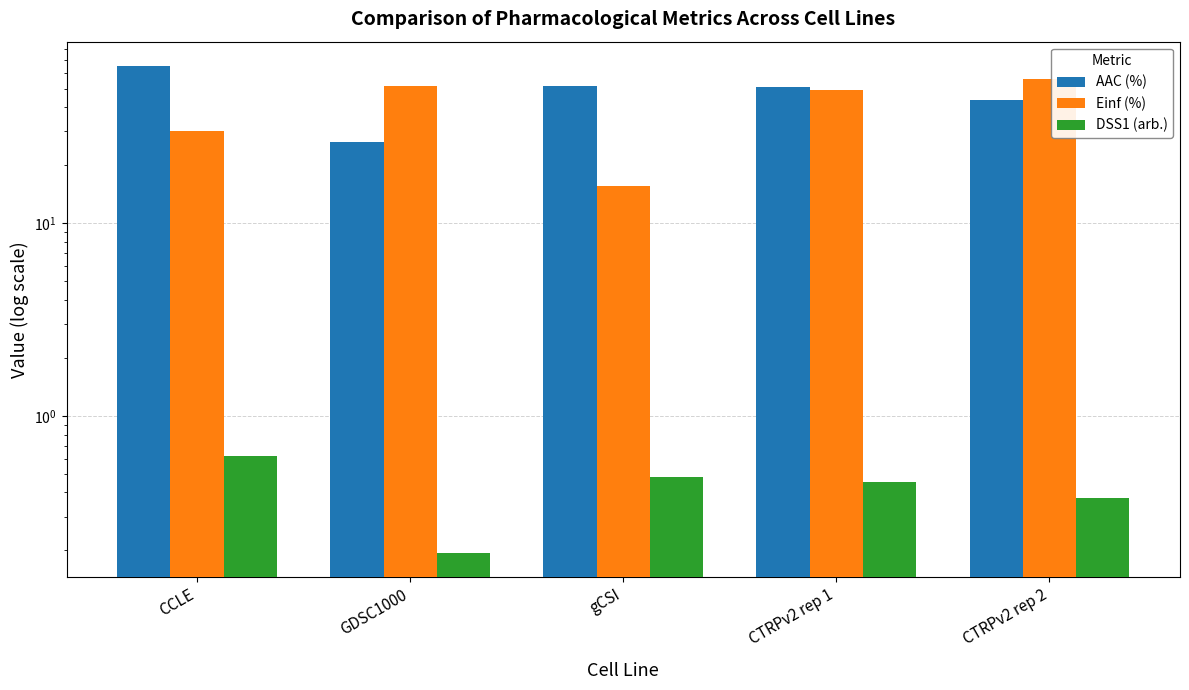

What is the difference between the second highest and minimum values in the Einf (%) series?

35.7